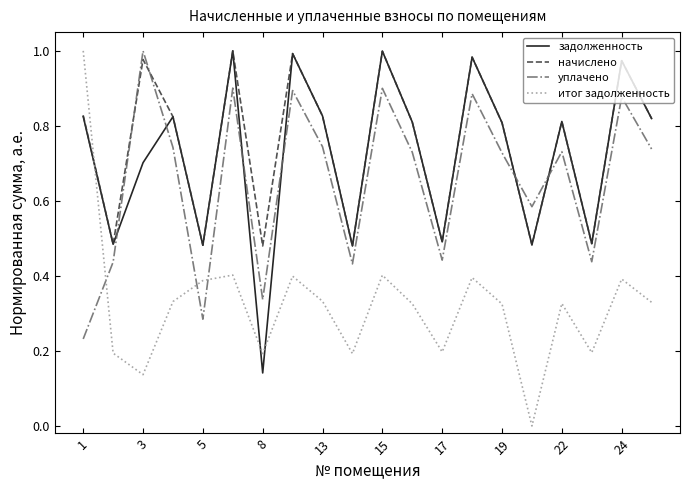

Which series has the largest range (max minus min)?

итог задолженность